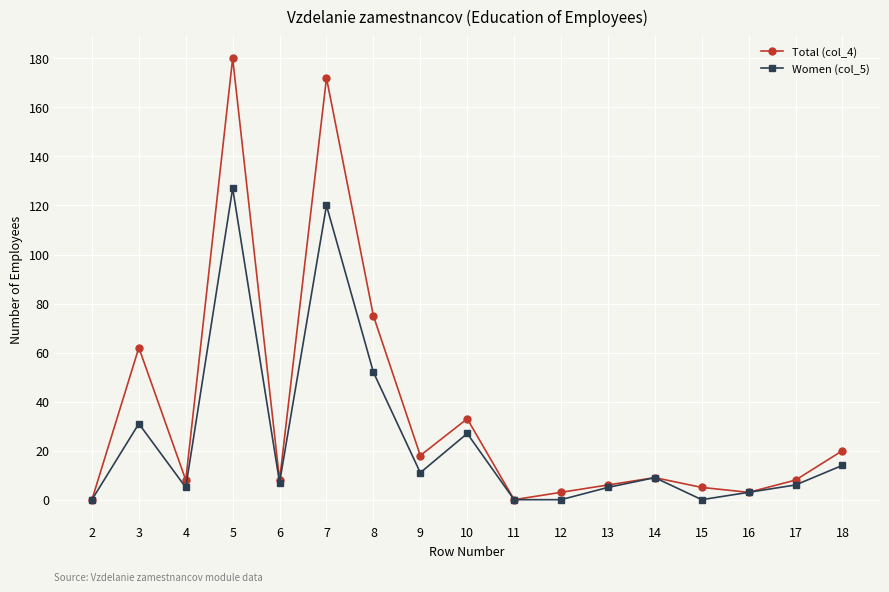

At which category is the sum across all series the highest?

5